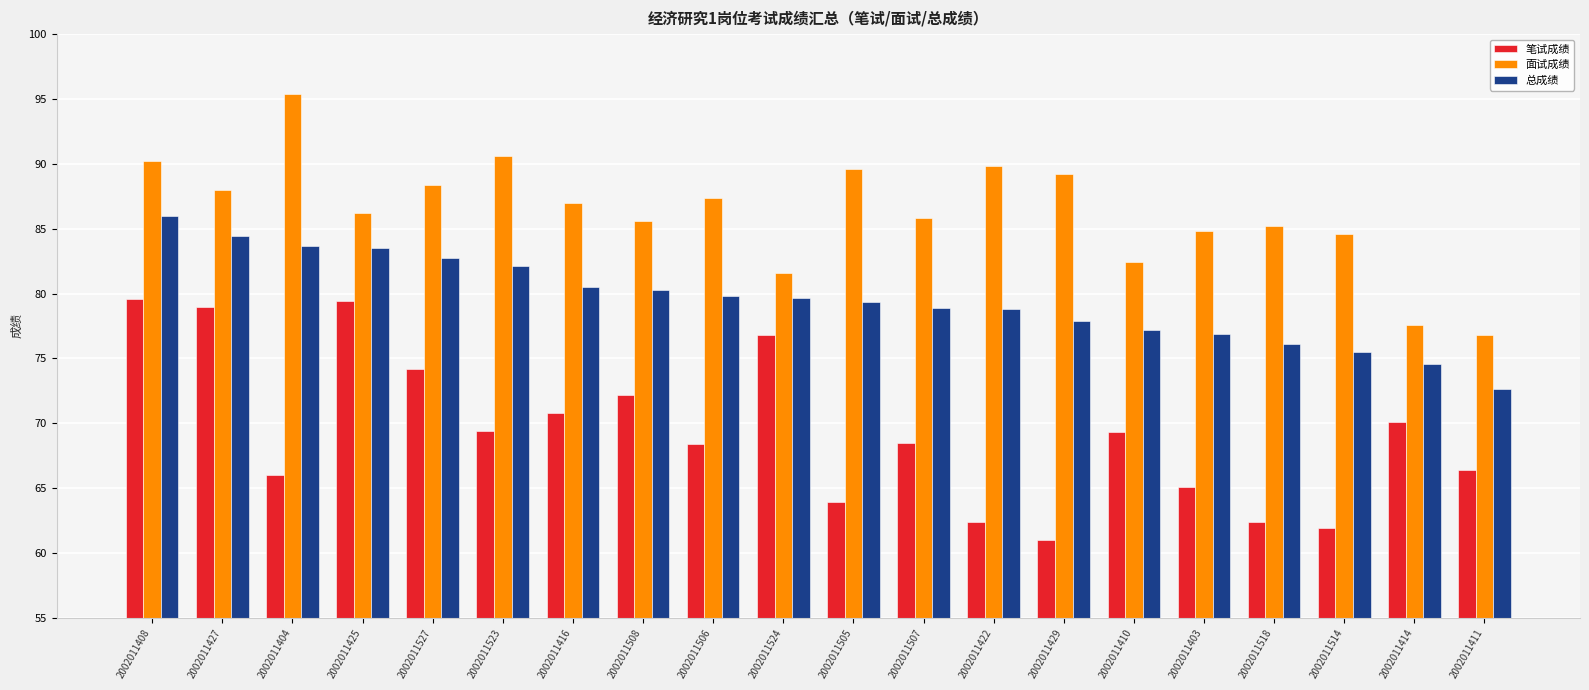

What is the value of the 面试成绩 bar at the 6th from the left?

90.6